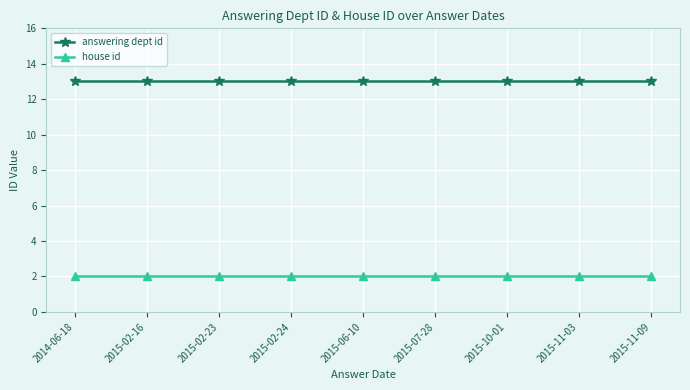

What is the spread (max minus min) of values at 2015-06-10?

11